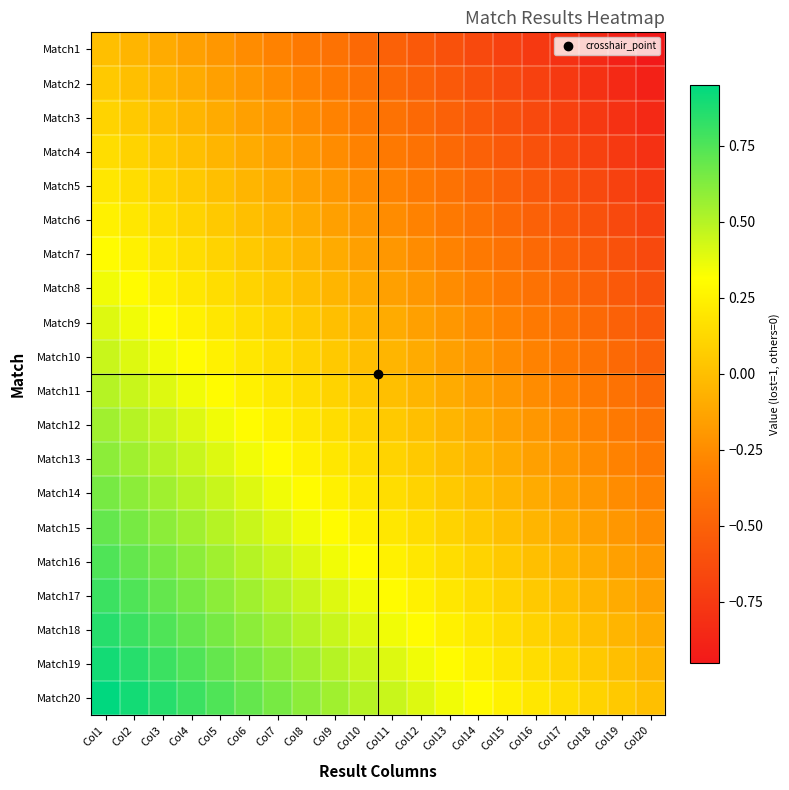

Reading left to right, extract all data points from this chart.

Match1: Col1=0.0	Col2=-0.1	Col3=-0.1	Col4=-0.2	Col5=-0.2	Col6=-0.2	Col7=-0.3	Col8=-0.4	Col9=-0.4	Col10=-0.5	Col11=-0.5	Col12=-0.5	Col13=-0.6	Col14=-0.6	Col15=-0.7	Col16=-0.8	Col17=-0.8	Col18=-0.8	Col19=-0.9	Col20=-0.9
Match2: Col1=0.1	Col2=0.0	Col3=-0.0	Col4=-0.1	Col5=-0.1	Col6=-0.2	Col7=-0.2	Col8=-0.3	Col9=-0.3	Col10=-0.4	Col11=-0.5	Col12=-0.5	Col13=-0.6	Col14=-0.6	Col15=-0.7	Col16=-0.7	Col17=-0.8	Col18=-0.8	Col19=-0.8	Col20=-0.9
Match3: Col1=0.1	Col2=0.0	Col3=0.0	Col4=-0.1	Col5=-0.1	Col6=-0.1	Col7=-0.2	Col8=-0.2	Col9=-0.3	Col10=-0.3	Col11=-0.4	Col12=-0.4	Col13=-0.5	Col14=-0.5	Col15=-0.6	Col16=-0.7	Col17=-0.7	Col18=-0.8	Col19=-0.8	Col20=-0.8
Match4: Col1=0.2	Col2=0.1	Col3=0.1	Col4=0.0	Col5=-0.0	Col6=-0.1	Col7=-0.1	Col8=-0.2	Col9=-0.2	Col10=-0.3	Col11=-0.4	Col12=-0.4	Col13=-0.5	Col14=-0.5	Col15=-0.6	Col16=-0.6	Col17=-0.6	Col18=-0.7	Col19=-0.8	Col20=-0.8
Match5: Col1=0.2	Col2=0.1	Col3=0.1	Col4=0.0	Col5=0.0	Col6=-0.0	Col7=-0.1	Col8=-0.2	Col9=-0.2	Col10=-0.2	Col11=-0.3	Col12=-0.3	Col13=-0.4	Col14=-0.4	Col15=-0.5	Col16=-0.6	Col17=-0.6	Col18=-0.7	Col19=-0.7	Col20=-0.8
Match6: Col1=0.2	Col2=0.2	Col3=0.1	Col4=0.1	Col5=0.0	Col6=0.0	Col7=-0.0	Col8=-0.1	Col9=-0.2	Col10=-0.2	Col11=-0.3	Col12=-0.3	Col13=-0.4	Col14=-0.4	Col15=-0.5	Col16=-0.5	Col17=-0.6	Col18=-0.6	Col19=-0.6	Col20=-0.7
Match7: Col1=0.3	Col2=0.2	Col3=0.2	Col4=0.1	Col5=0.1	Col6=0.0	Col7=0.0	Col8=-0.1	Col9=-0.1	Col10=-0.2	Col11=-0.2	Col12=-0.2	Col13=-0.3	Col14=-0.3	Col15=-0.4	Col16=-0.5	Col17=-0.5	Col18=-0.6	Col19=-0.6	Col20=-0.7
Match8: Col1=0.4	Col2=0.3	Col3=0.2	Col4=0.2	Col5=0.2	Col6=0.1	Col7=0.1	Col8=0.0	Col9=-0.0	Col10=-0.1	Col11=-0.2	Col12=-0.2	Col13=-0.2	Col14=-0.3	Col15=-0.3	Col16=-0.4	Col17=-0.4	Col18=-0.5	Col19=-0.5	Col20=-0.6
Match9: Col1=0.4	Col2=0.3	Col3=0.3	Col4=0.2	Col5=0.2	Col6=0.2	Col7=0.1	Col8=0.0	Col9=0.0	Col10=-0.0	Col11=-0.1	Col12=-0.1	Col13=-0.2	Col14=-0.2	Col15=-0.3	Col16=-0.4	Col17=-0.4	Col18=-0.5	Col19=-0.5	Col20=-0.6
Match10: Col1=0.5	Col2=0.4	Col3=0.3	Col4=0.3	Col5=0.2	Col6=0.2	Col7=0.2	Col8=0.1	Col9=0.0	Col10=0.0	Col11=-0.1	Col12=-0.1	Col13=-0.2	Col14=-0.2	Col15=-0.2	Col16=-0.3	Col17=-0.3	Col18=-0.4	Col19=-0.4	Col20=-0.5
Match11: Col1=0.5	Col2=0.5	Col3=0.4	Col4=0.4	Col5=0.3	Col6=0.3	Col7=0.2	Col8=0.2	Col9=0.1	Col10=0.1	Col11=0.0	Col12=-0.0	Col13=-0.1	Col14=-0.1	Col15=-0.2	Col16=-0.2	Col17=-0.3	Col18=-0.3	Col19=-0.4	Col20=-0.4
Match12: Col1=0.5	Col2=0.5	Col3=0.4	Col4=0.4	Col5=0.3	Col6=0.3	Col7=0.2	Col8=0.2	Col9=0.1	Col10=0.1	Col11=0.0	Col12=0.0	Col13=-0.1	Col14=-0.1	Col15=-0.2	Col16=-0.2	Col17=-0.2	Col18=-0.3	Col19=-0.3	Col20=-0.4
Match13: Col1=0.6	Col2=0.6	Col3=0.5	Col4=0.5	Col5=0.4	Col6=0.4	Col7=0.3	Col8=0.2	Col9=0.2	Col10=0.2	Col11=0.1	Col12=0.1	Col13=0.0	Col14=-0.0	Col15=-0.1	Col16=-0.2	Col17=-0.2	Col18=-0.2	Col19=-0.3	Col20=-0.3
Match14: Col1=0.6	Col2=0.6	Col3=0.5	Col4=0.5	Col5=0.4	Col6=0.4	Col7=0.3	Col8=0.3	Col9=0.2	Col10=0.2	Col11=0.1	Col12=0.1	Col13=0.0	Col14=0.0	Col15=-0.1	Col16=-0.1	Col17=-0.2	Col18=-0.2	Col19=-0.2	Col20=-0.3
Match15: Col1=0.7	Col2=0.7	Col3=0.6	Col4=0.6	Col5=0.5	Col6=0.5	Col7=0.4	Col8=0.3	Col9=0.3	Col10=0.2	Col11=0.2	Col12=0.2	Col13=0.1	Col14=0.1	Col15=0.0	Col16=-0.1	Col17=-0.1	Col18=-0.2	Col19=-0.2	Col20=-0.2
Match16: Col1=0.8	Col2=0.7	Col3=0.7	Col4=0.6	Col5=0.6	Col6=0.5	Col7=0.5	Col8=0.4	Col9=0.4	Col10=0.3	Col11=0.2	Col12=0.2	Col13=0.2	Col14=0.1	Col15=0.1	Col16=0.0	Col17=-0.0	Col18=-0.1	Col19=-0.1	Col20=-0.2
Match17: Col1=0.8	Col2=0.8	Col3=0.7	Col4=0.6	Col5=0.6	Col6=0.6	Col7=0.5	Col8=0.4	Col9=0.4	Col10=0.3	Col11=0.3	Col12=0.2	Col13=0.2	Col14=0.2	Col15=0.1	Col16=0.0	Col17=0.0	Col18=-0.1	Col19=-0.1	Col20=-0.2
Match18: Col1=0.8	Col2=0.8	Col3=0.8	Col4=0.7	Col5=0.7	Col6=0.6	Col7=0.6	Col8=0.5	Col9=0.5	Col10=0.4	Col11=0.3	Col12=0.3	Col13=0.2	Col14=0.2	Col15=0.2	Col16=0.1	Col17=0.1	Col18=0.0	Col19=-0.0	Col20=-0.1
Match19: Col1=0.9	Col2=0.8	Col3=0.8	Col4=0.8	Col5=0.7	Col6=0.6	Col7=0.6	Col8=0.5	Col9=0.5	Col10=0.4	Col11=0.4	Col12=0.3	Col13=0.3	Col14=0.2	Col15=0.2	Col16=0.1	Col17=0.1	Col18=0.0	Col19=0.0	Col20=-0.1
Match20: Col1=0.9	Col2=0.9	Col3=0.8	Col4=0.8	Col5=0.8	Col6=0.7	Col7=0.7	Col8=0.6	Col9=0.6	Col10=0.5	Col11=0.4	Col12=0.4	Col13=0.3	Col14=0.3	Col15=0.2	Col16=0.2	Col17=0.2	Col18=0.1	Col19=0.1	Col20=0.0